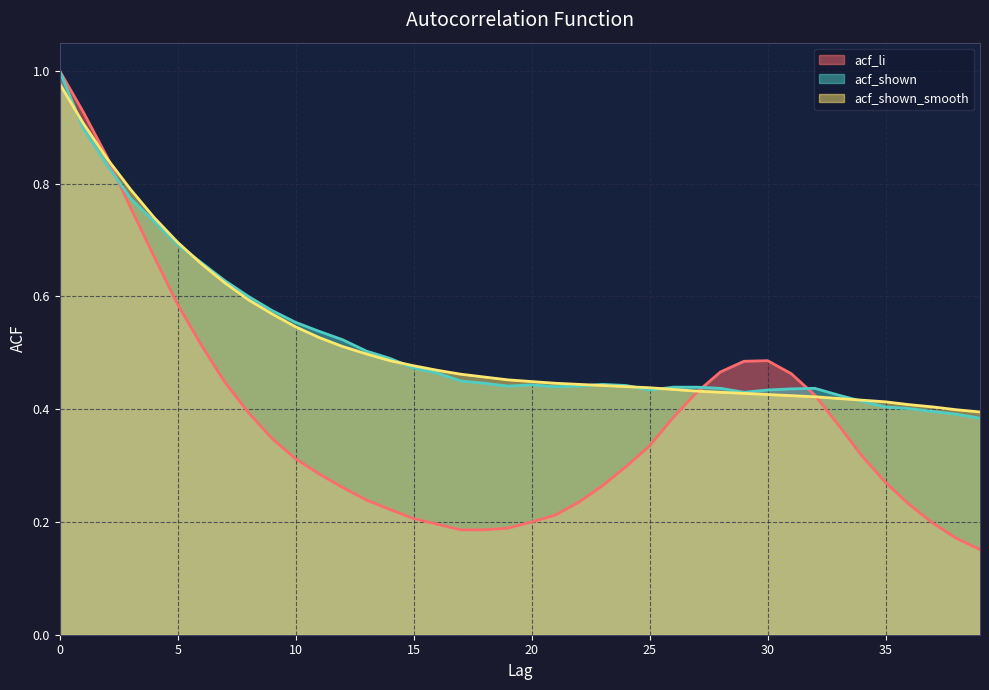

Which series ends up on top after the final intersection of acf_shown_smooth and acf_shown?

acf_shown_smooth